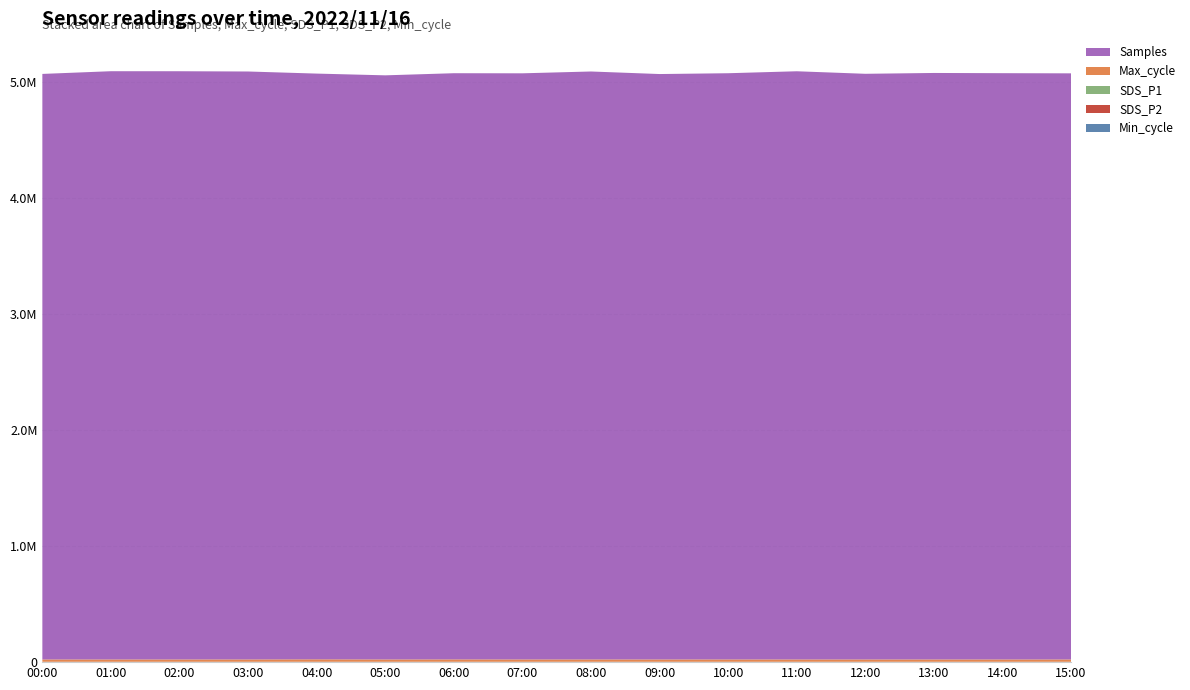

Reading left to right, extract all data points from this chart.

Min_cycle: 28.0	28.0	28.0	28.0	28.0	28.0	28.0	28.0	28.0	28.0	28.0	28.0	28.0	28.0	28.0	28.0
SDS_P2: 999.9	999.9	999.9	999.9	999.9	999.9	999.9	999.9	999.9	999.9	999.9	999.9	999.9	999.9	999.9	999.9
SDS_P1: 1999.9	1999.9	1999.9	1999.9	1999.9	1999.9	1999.9	1999.9	1999.9	1999.9	1999.9	1999.9	1999.9	1999.9	1999.9	1999.9
Max_cycle: 20232.0	20228.0	20228.0	20314.0	21351.0	20224.0	20657.0	20310.0	20319.0	20239.0	20317.0	20233.0	20228.0	20249.0	20232.0	20239.0
Samples: 5047347.0	5070655.0	5070485.0	5068125.0	5049041.0	5035104.0	5052982.0	5052471.0	5068168.0	5046289.0	5053194.0	5070209.0	5048414.0	5055571.0	5053687.0	5052288.0